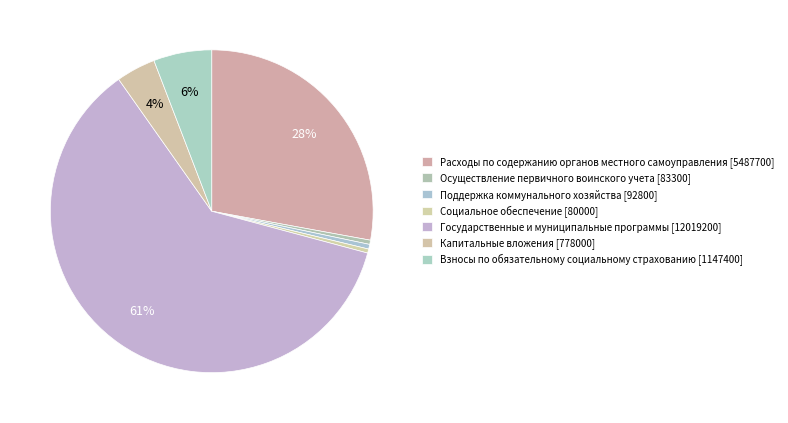

To the nearest percent, what is the difference between the Капитальные вложения and Государственные и муниципальные программы slice percentages?

57%